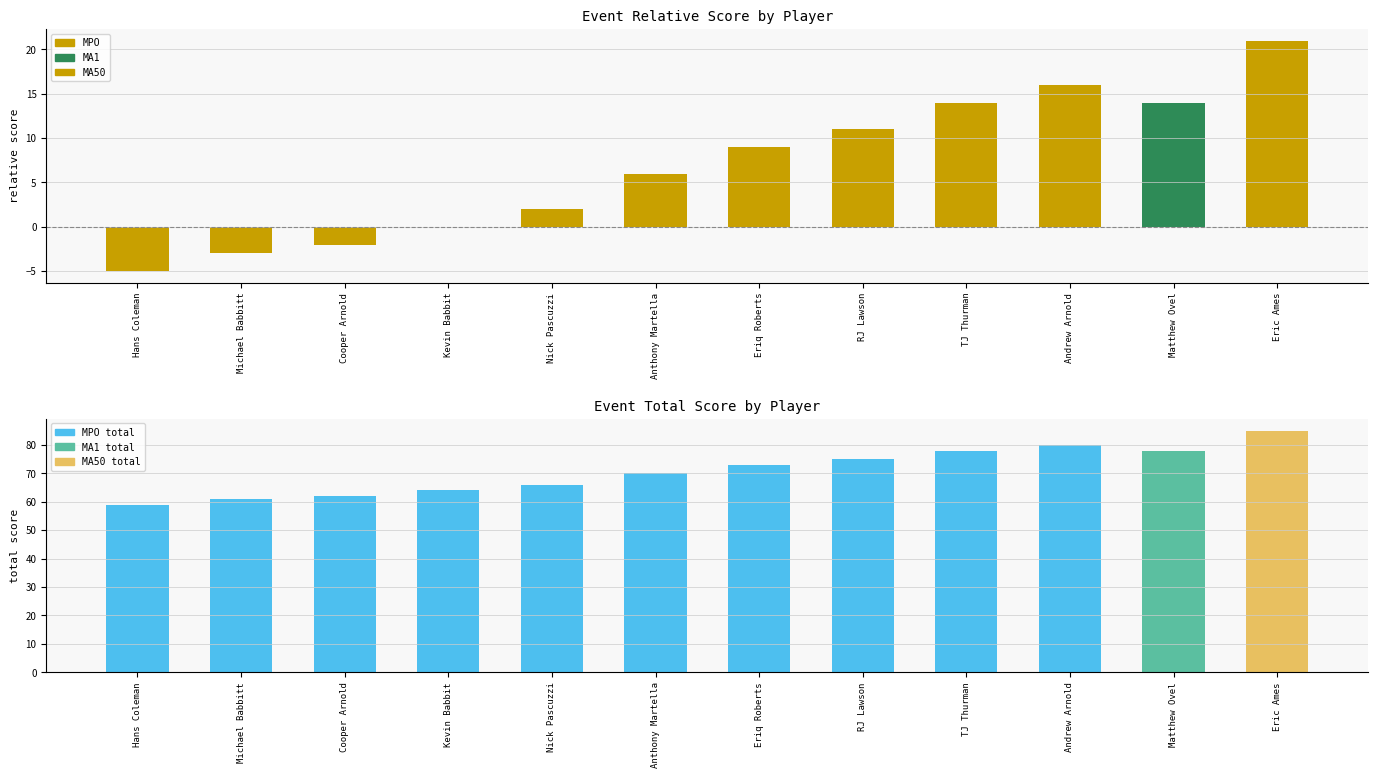

Is the value of event_relative_score at Matthew Ovel greater than the value of event_total_score at Cooper Arnold?

No